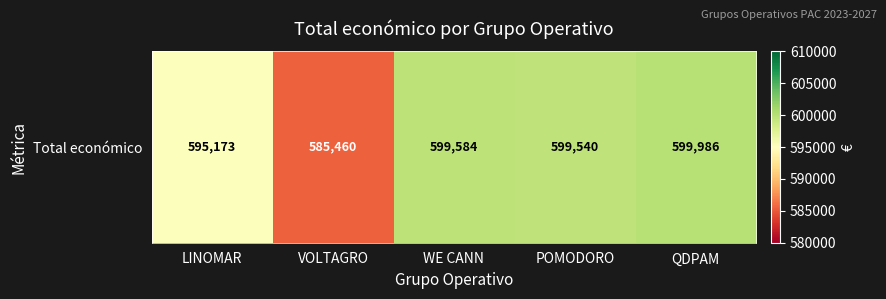

Reading left to right, list all the values displayed in this chart.

LINOMAR=595173	VOLTAGRO=585460	WE CANN=599584	POMODORO=599540	QDPAM=599986